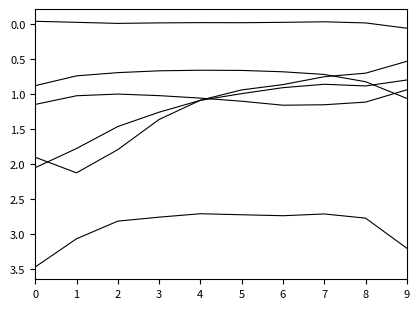

Reading left to right, list all the values displayed in this chart.

Jan: 0=1.9	1=2.1	2=1.8	3=1.4	4=1.1	5=0.9	6=0.9	7=0.8	8=0.7	9=0.5
Feb: 0=2.1	1=1.8	2=1.5	3=1.3	4=1.1	5=1.0	6=0.9	7=0.9	8=0.9	9=0.8
Mar: 0=3.5	1=3.1	2=2.8	3=2.8	4=2.7	5=2.7	6=2.7	7=2.7	8=2.8	9=3.2
Apr: 0=1.1	1=1.0	2=1.0	3=1.0	4=1.1	5=1.1	6=1.2	7=1.2	8=1.1	9=0.9
May: 0=0.9	1=0.7	2=0.7	3=0.7	4=0.7	5=0.7	6=0.7	7=0.7	8=0.8	9=1.1
Jun: 0=-0.0	1=-0.0	2=-0.0	3=-0.0	4=-0.0	5=-0.0	6=-0.0	7=-0.0	8=-0.0	9=0.1